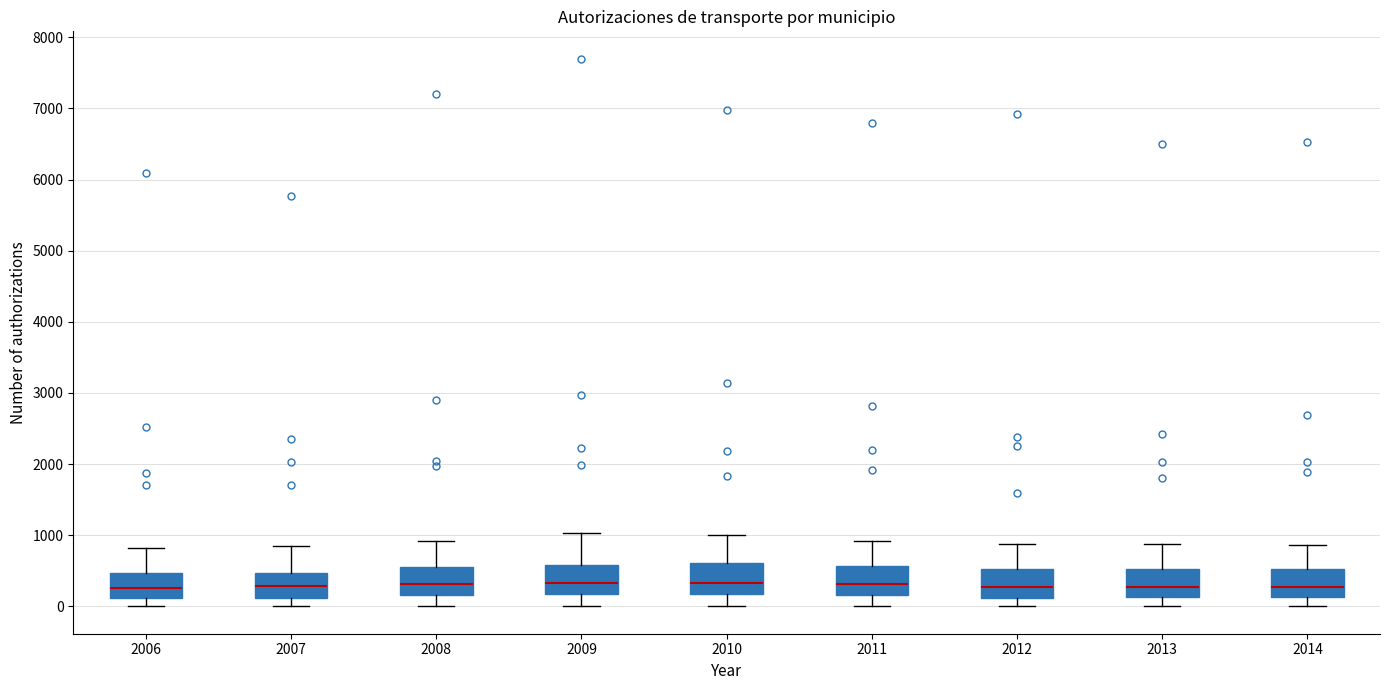

Where does the upper whisker of the box at x = 2013 end on the y-axis? The values are not printed on the chart, so give them approximately, as read against the axis.

900